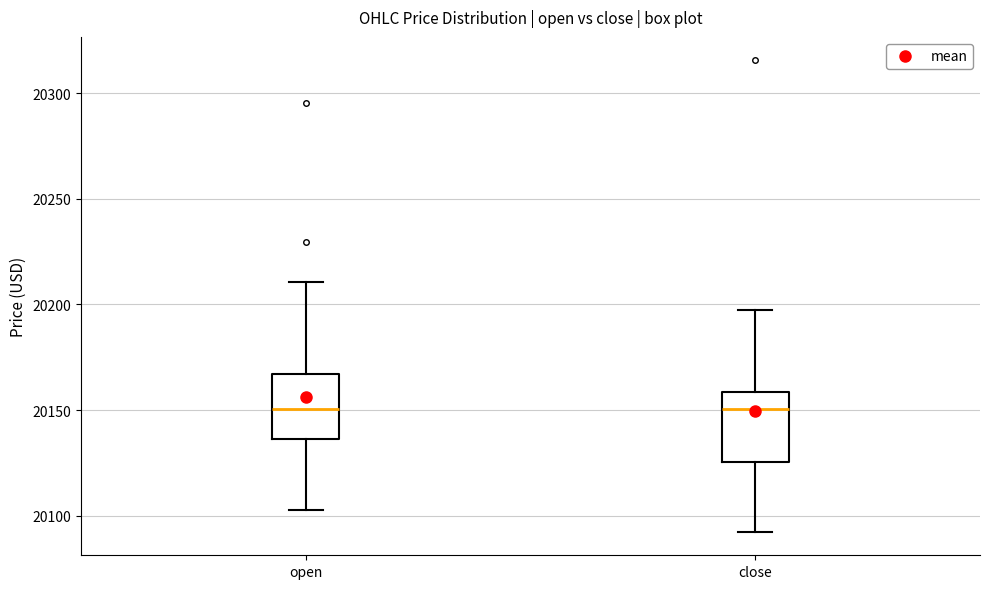

Reading left to right, read every box against the y-axis: the position of its median line, the range the box covers, and the ends of its whiskers. The values are not printed on the chart, so give them approximately, as read against the axis.

open: median 20150, box 20135 to 20165, whiskers 20105 to 20210
close: median 20150, box 20125 to 20160, whiskers 20090 to 20200